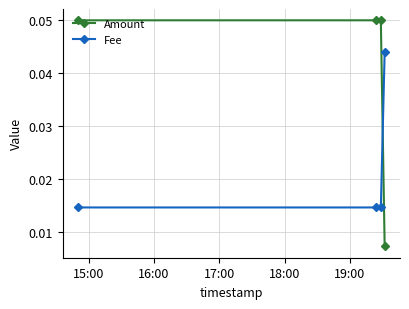

What are all the series names shown in the legend?

Amount, Fee